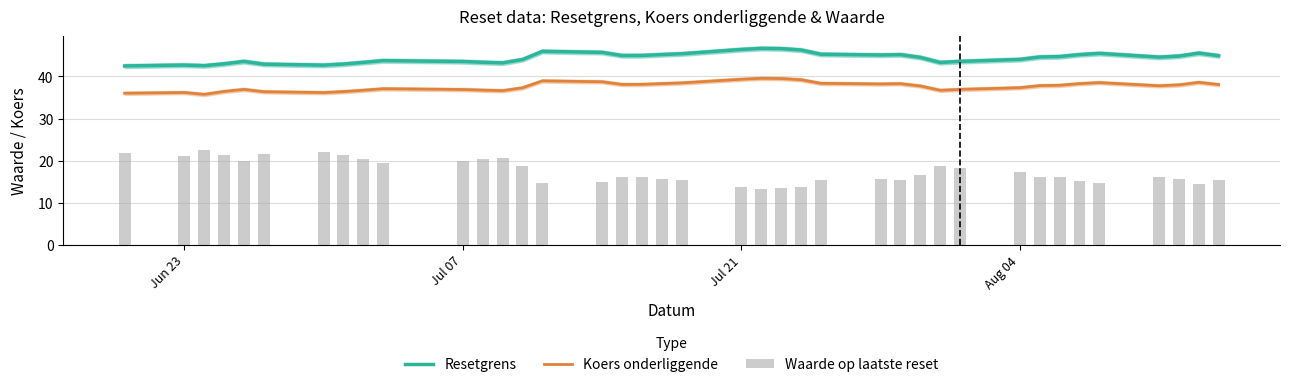

What is the minimum value for Resetgrens?

42.5